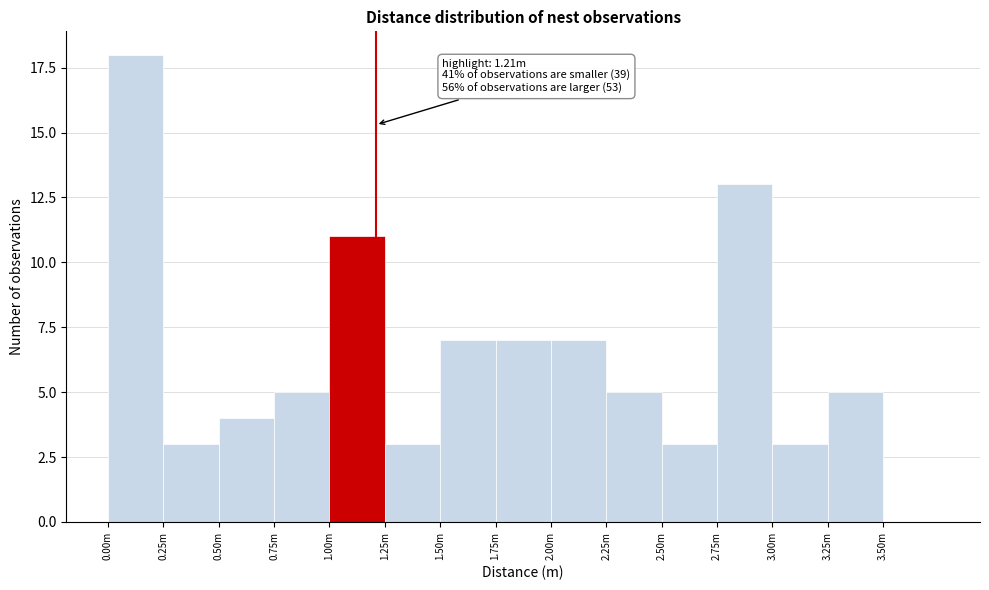

Reading left to right, what are all the values shown in this chart?

0.00m=18	0.25m=3	0.50m=4	0.75m=5	1.00m=11	1.25m=3	1.50m=7	1.75m=7	2.00m=7	2.25m=5	2.50m=3	2.75m=13	3.00m=3	3.25m=5	3.50m=0